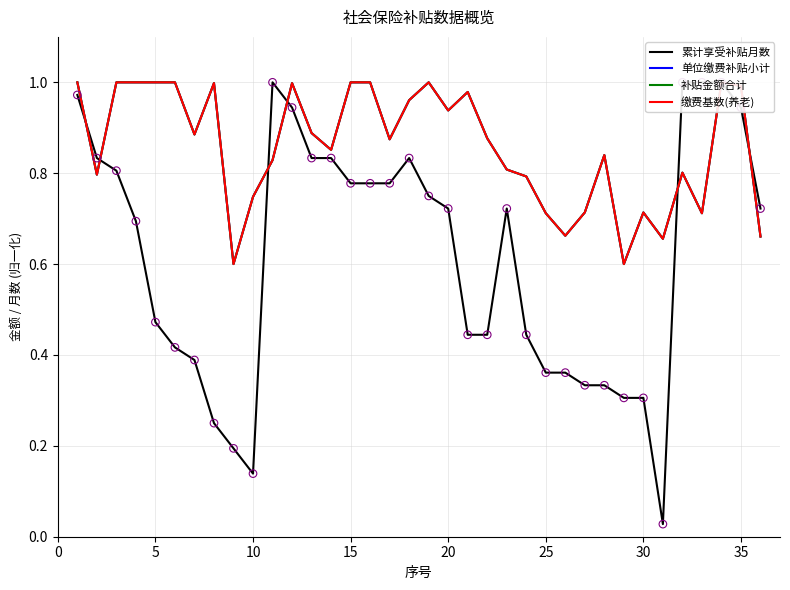

What are all the series names shown in the legend?

累计享受补贴月数, 单位缴费补贴小计, 补贴金额合计, 缴费基数(养老)